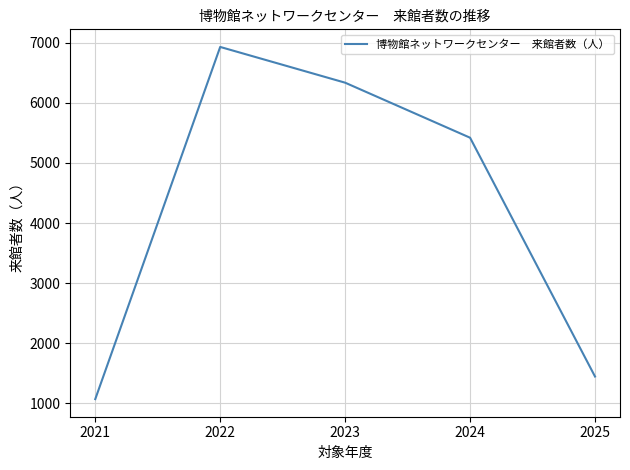

How many categories are shown in the chart?

5